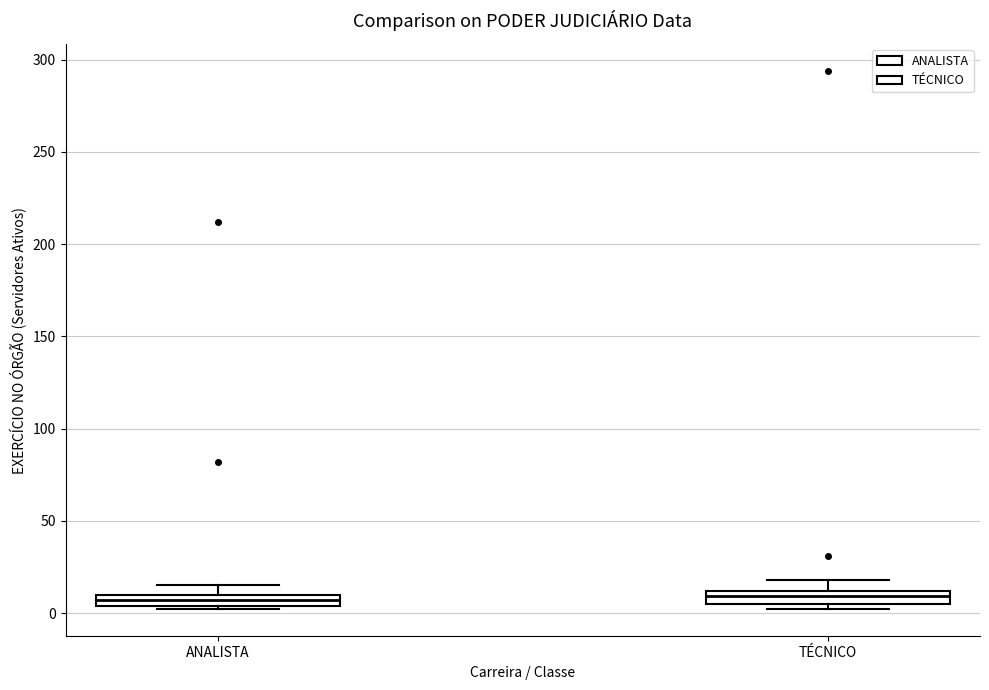

Where is the upper edge of the box for ANALISTA on the y-axis? The values are not printed on the chart, so give them approximately, as read against the axis.

10